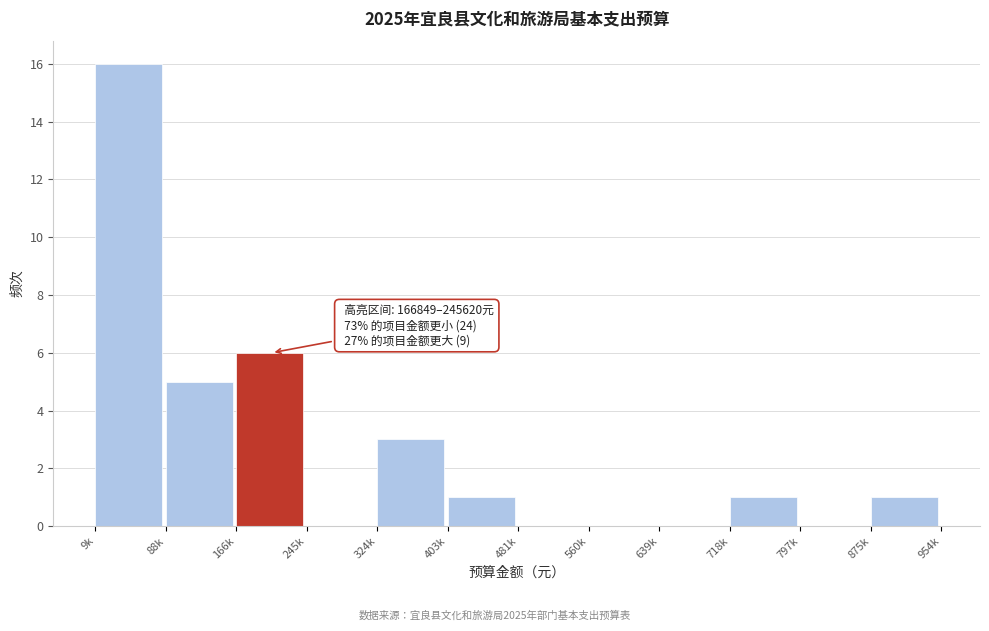

Reading left to right, extract all data points from this chart.

9k=16	88k=5	166k=6	245k=0	324k=3	403k=1	481k=0	560k=0	639k=0	718k=1	797k=0	875k=1